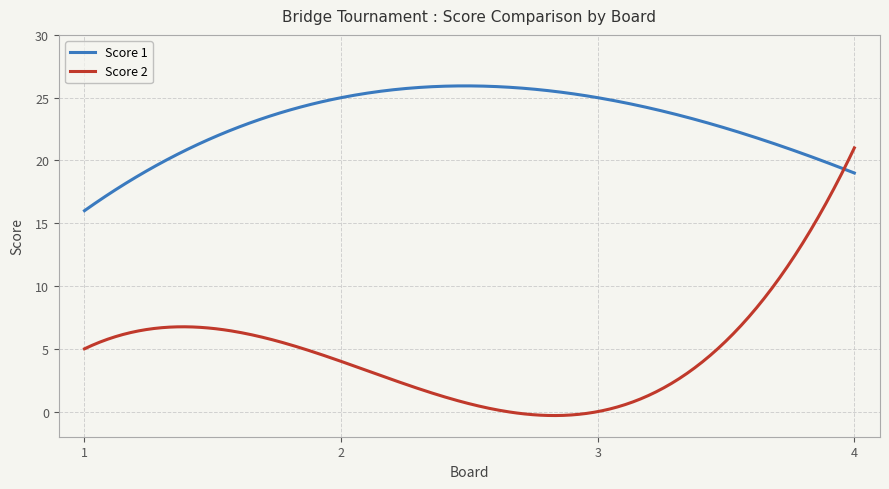

Rank the series by their maximum value, from highest to lowest.

Score 1, Score 2